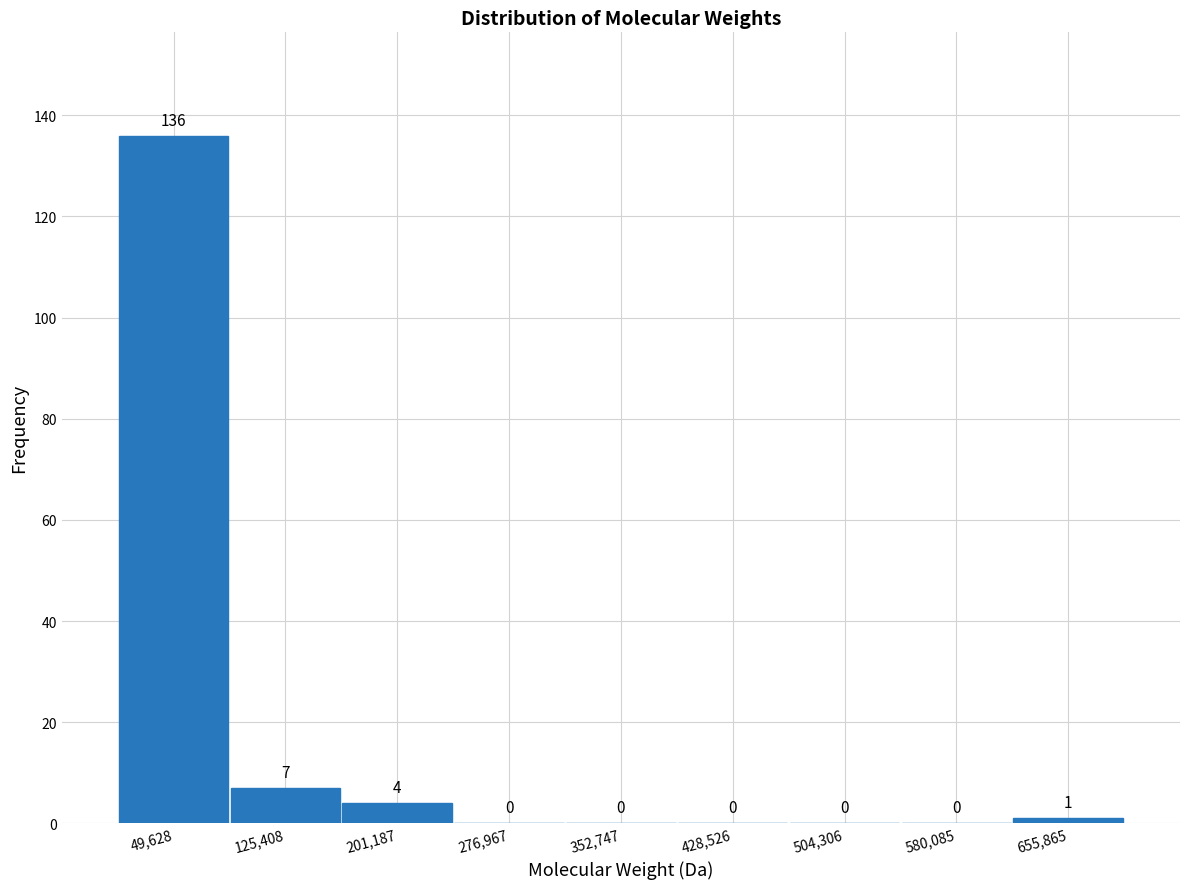

Reading left to right, transcribe this chart: for each bar, give the range it covers on the x-axis and its height. The bar edges are not printed on the chart, so give them approximately, as read against the axis.

10000 to 90000: 136
90000 to 160000: 7
160000 to 240000: 4
240000 to 310000: 0
310000 to 390000: 0
390000 to 470000: 0
470000 to 540000: 0
540000 to 620000: 0
620000 to 690000: 1